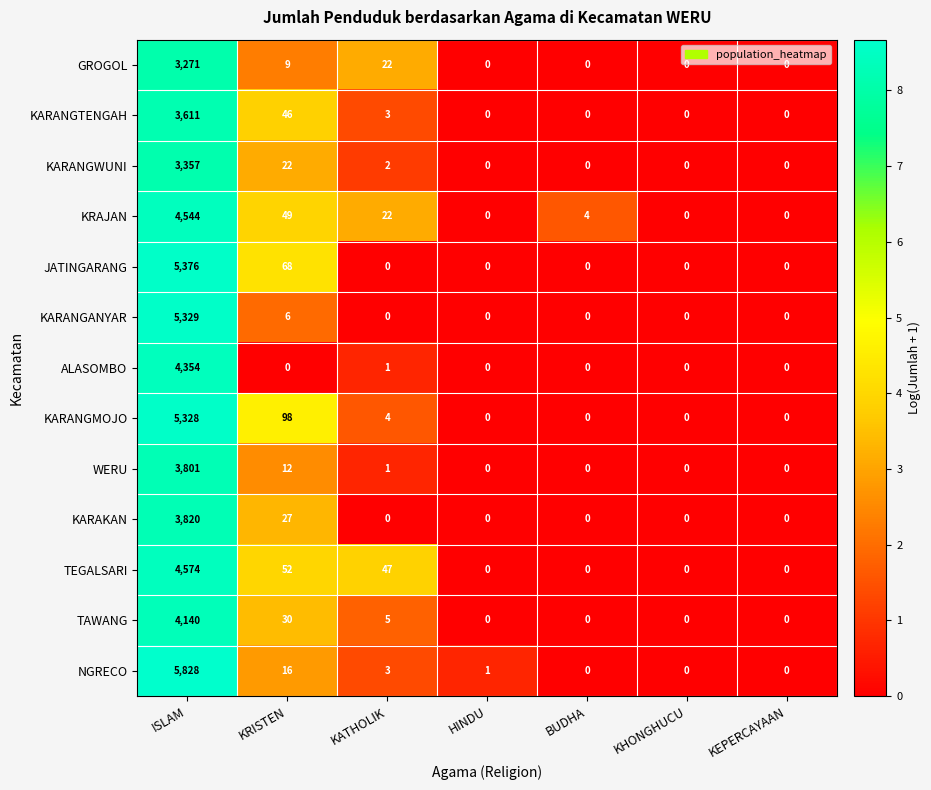

What is the maximum value shown in the chart?

5828